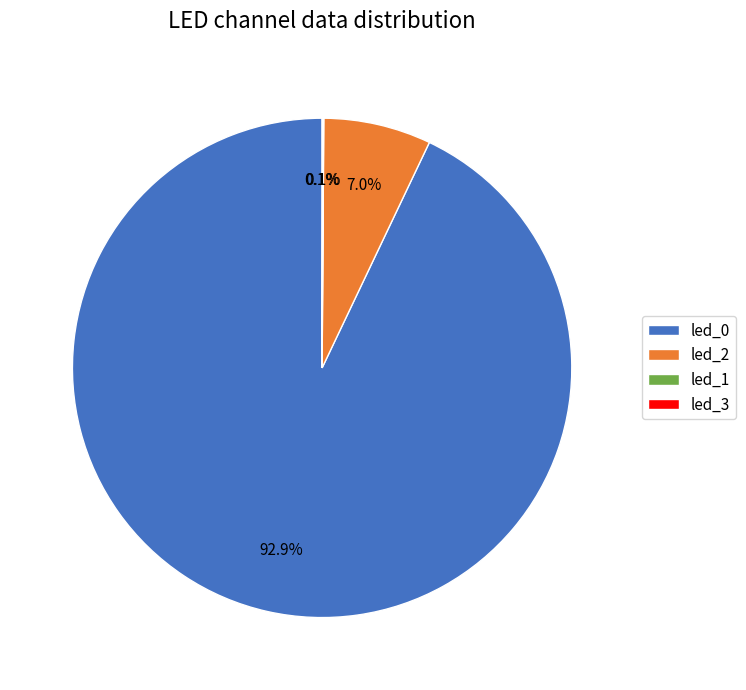

Between led_2 and led_0, which is larger?

led_0